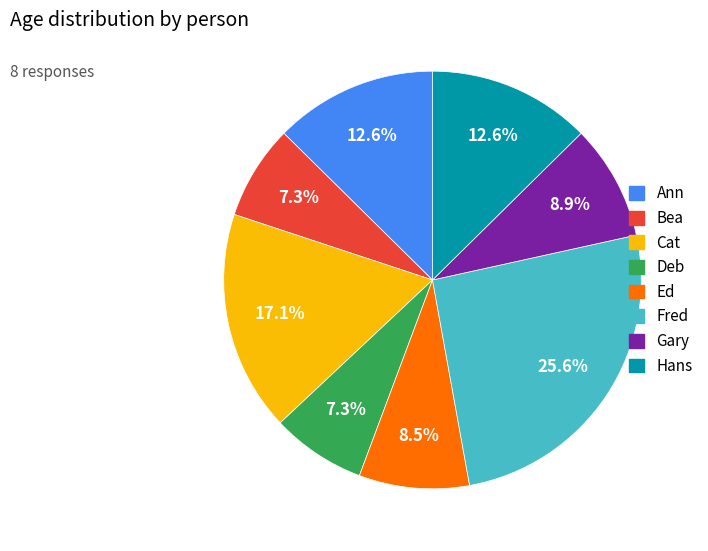

Does Deb account for over 50% of the chart?

No